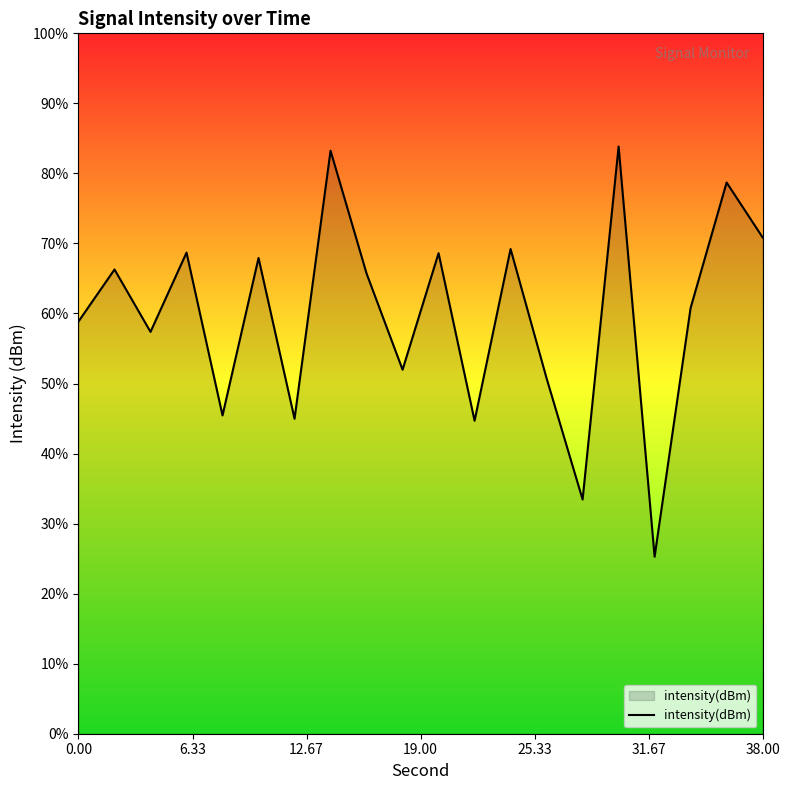

Is it true that the value at 14 is -180.6?

False